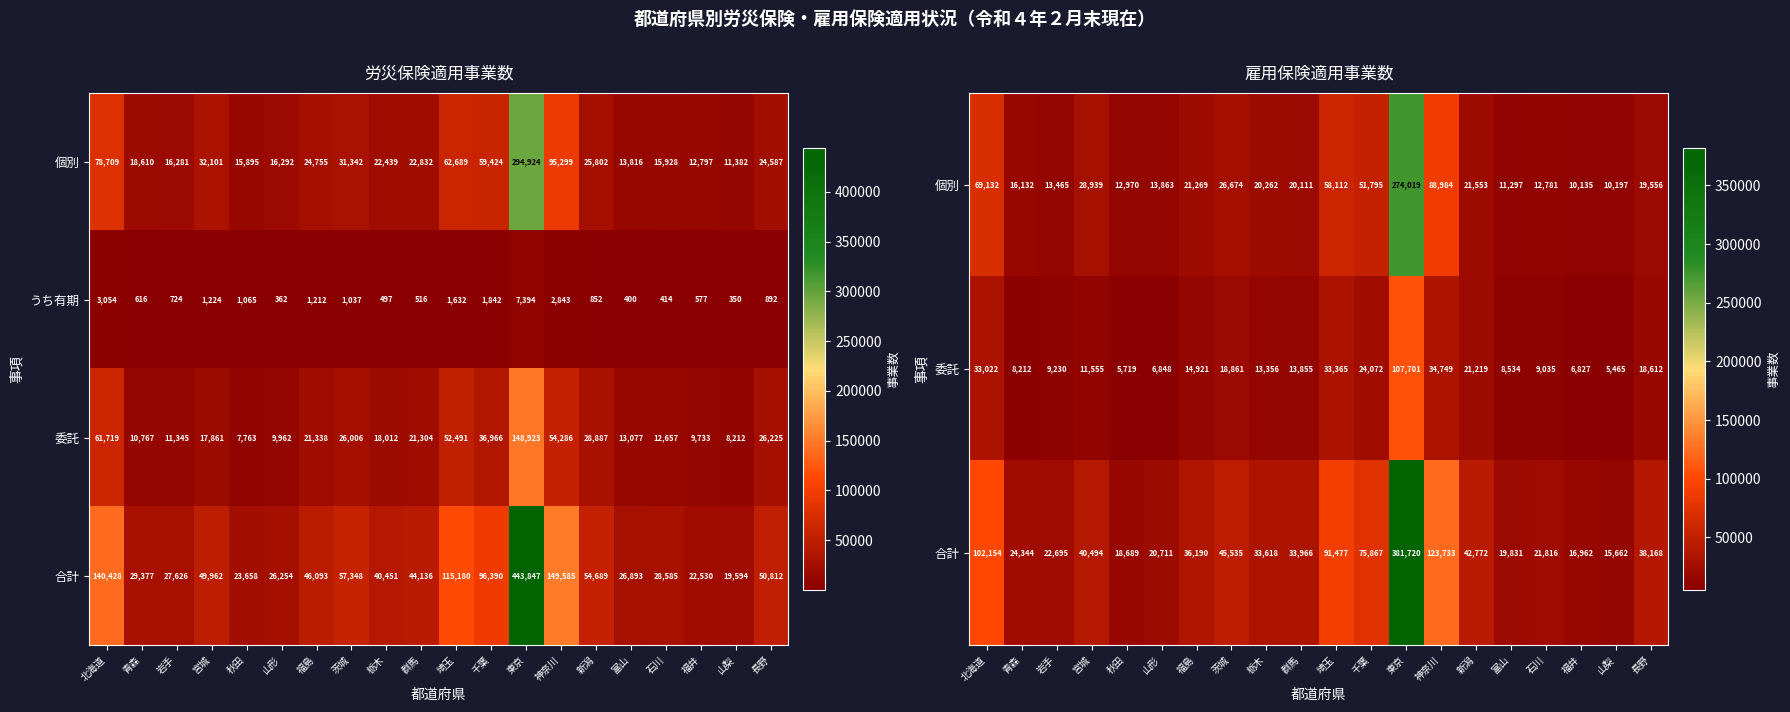

Is it true that うち有期 equals 1106 at 埼玉?

False